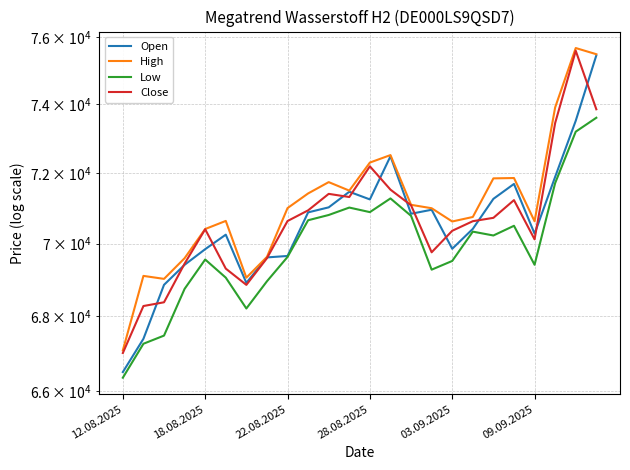

How many interior local peaks does the High series have?

6